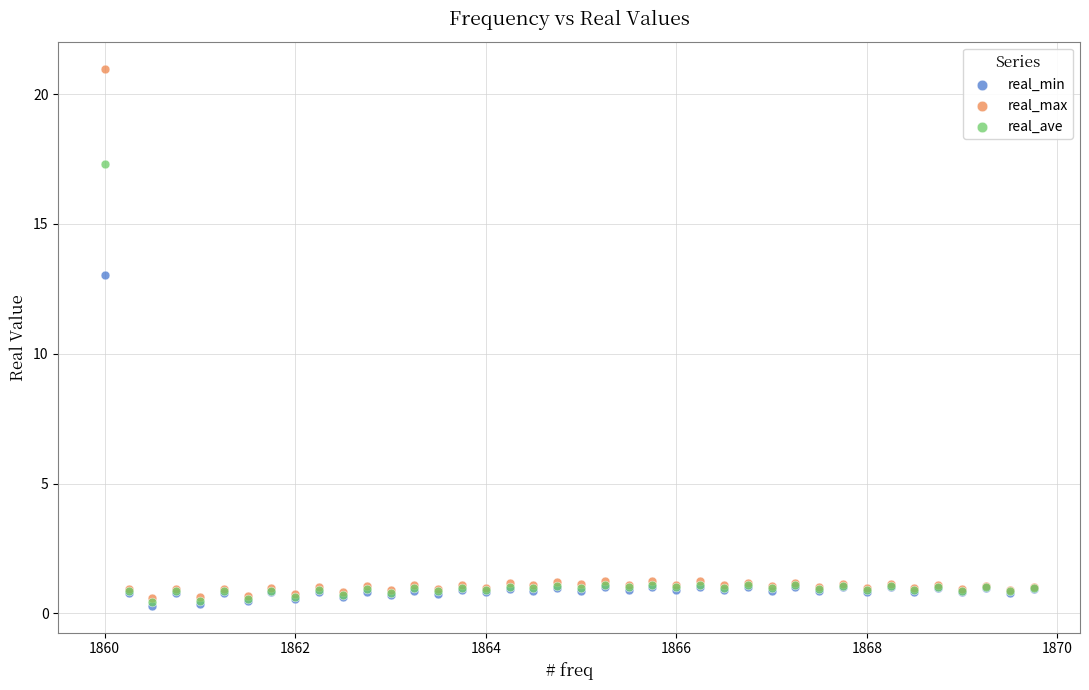

What are all the series names shown in the legend?

real_min, real_max, real_ave